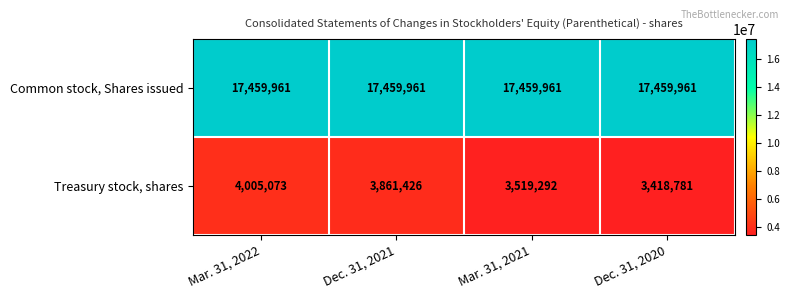

What is the total value across all series at Mar. 31, 2021?

20979253